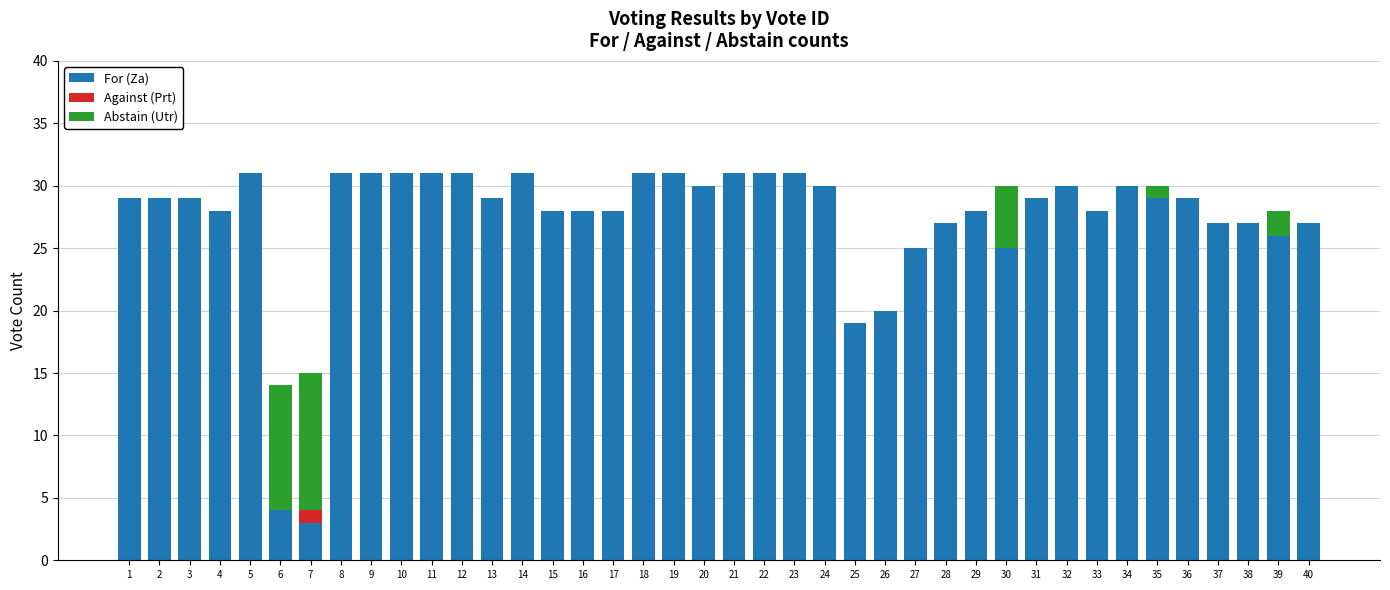

What is the highest value of the For (Za) series?

31